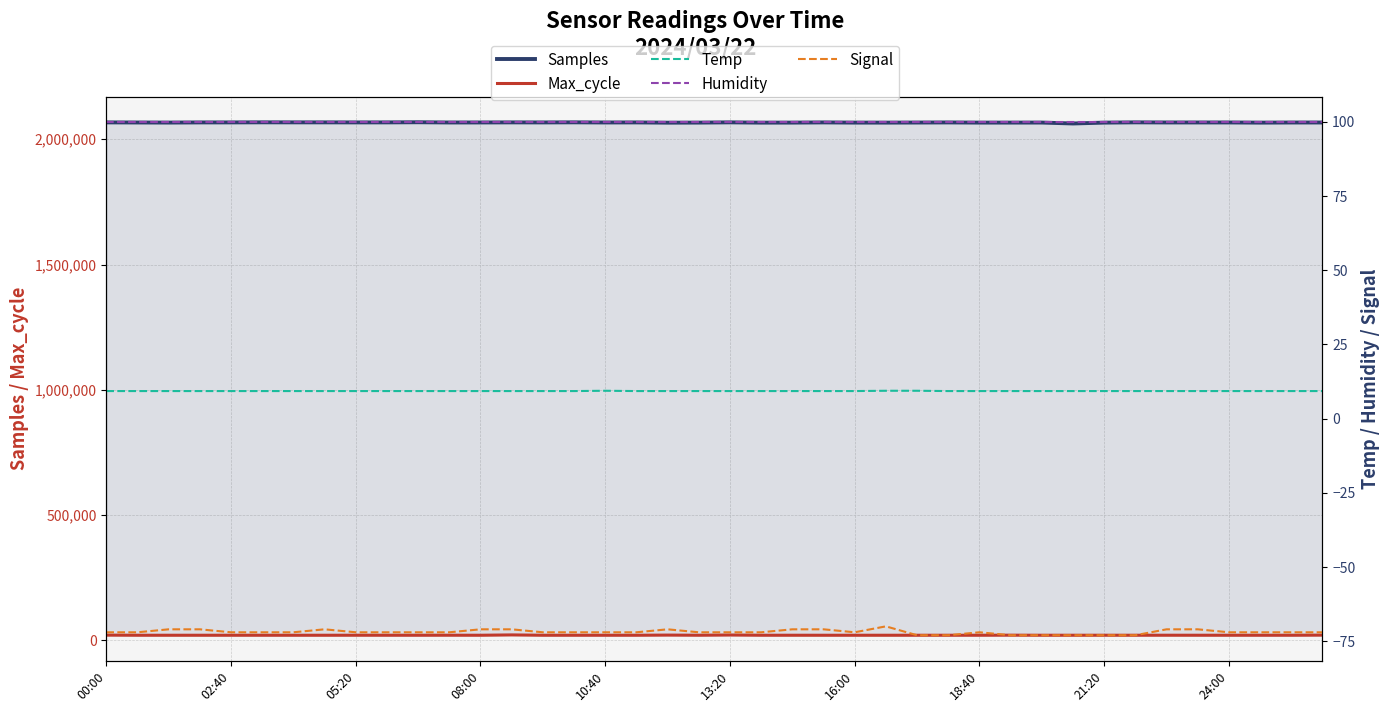

What are all the series names shown in the legend?

Samples, Max_cycle, Temp, Humidity, Signal